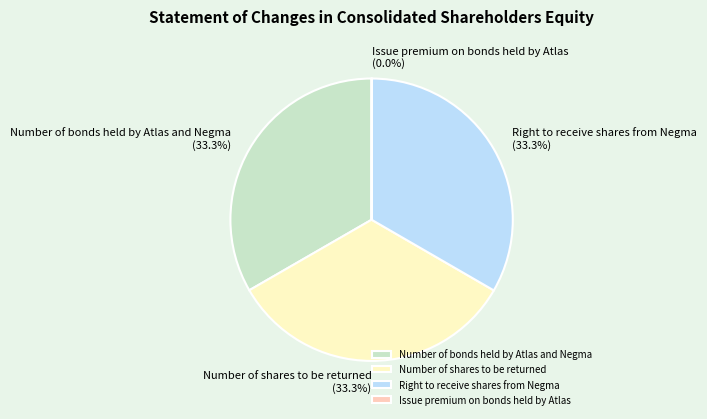

What percentage is NOT represented by Number of bonds held by Atlas and Negma?

66.7%